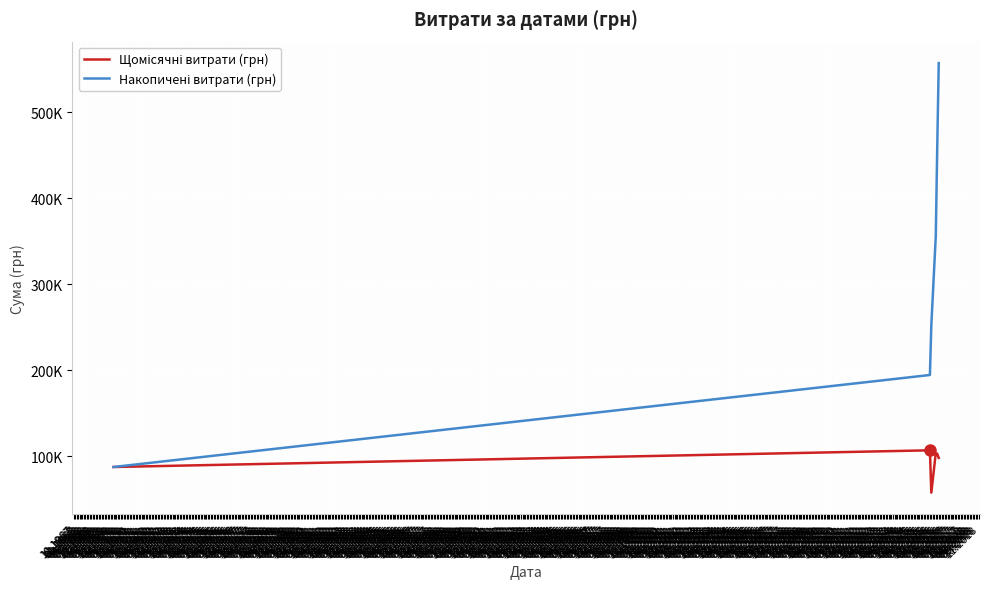

True or false: Щомісячні витрати (грн) and Накопичені витрати (грн) intersect in this chart.

False